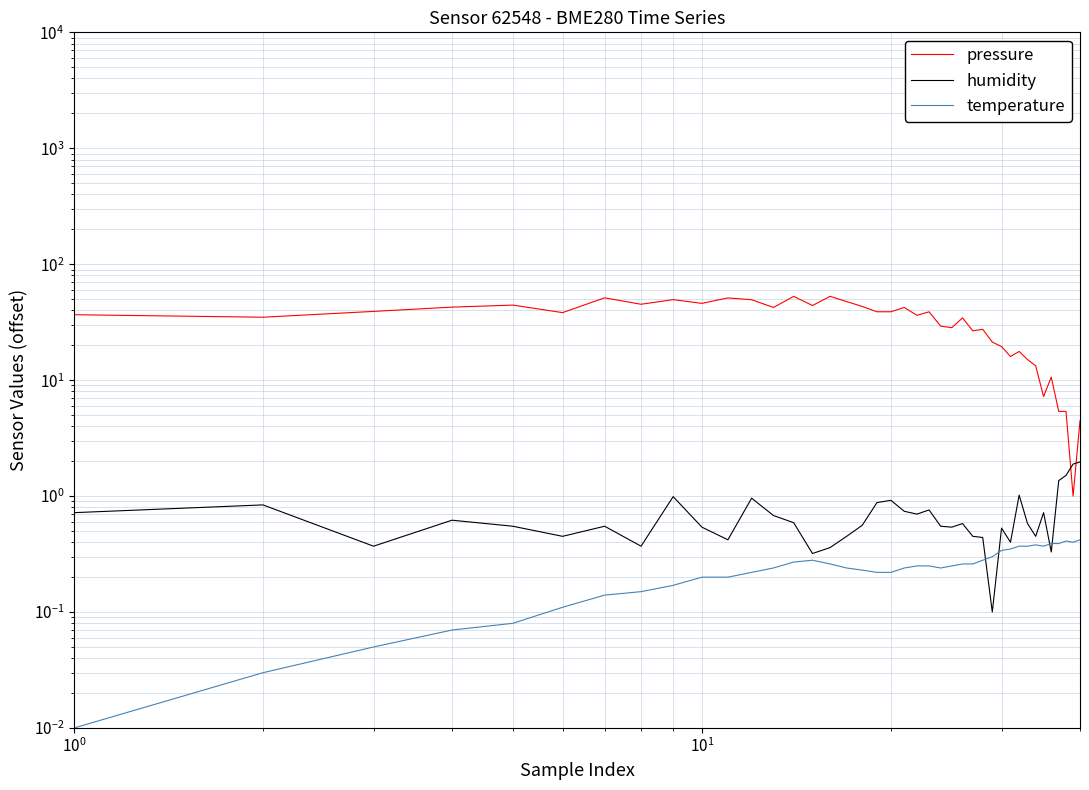

What is the highest value of the temperature series?

0.4